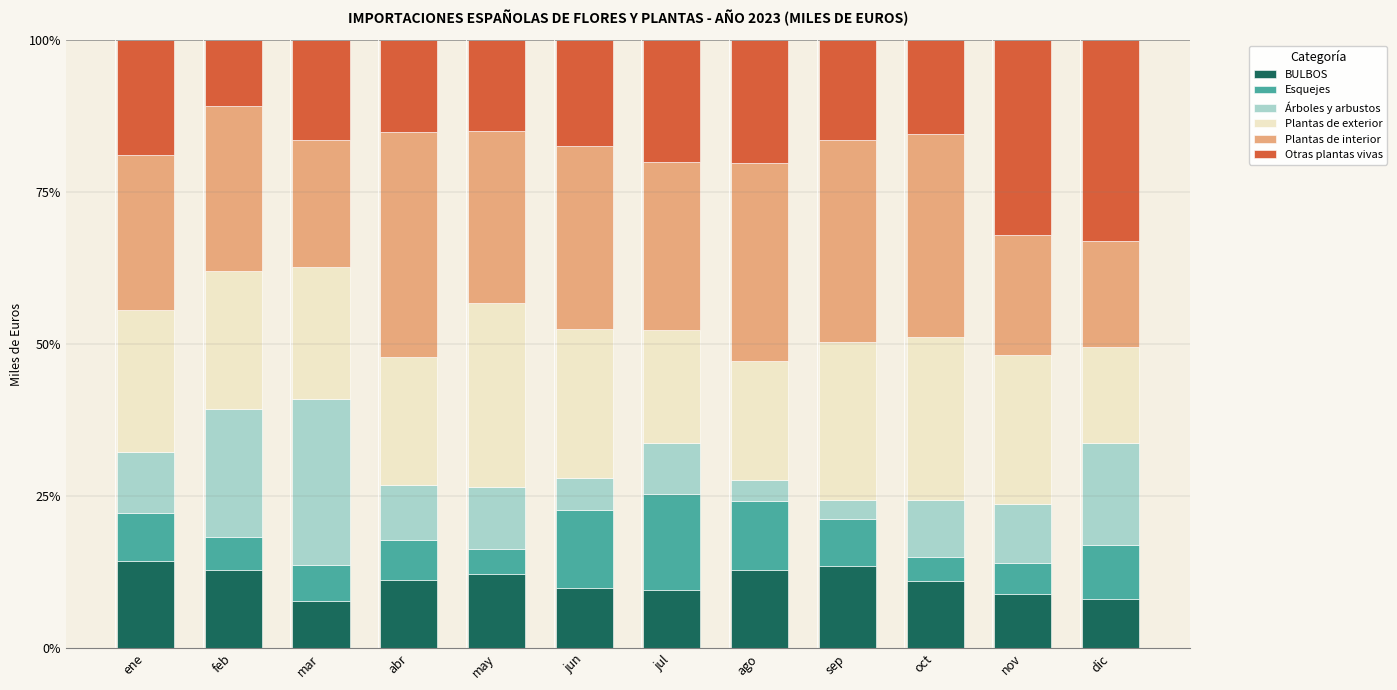

What is the total value across all series at jun?

100.0